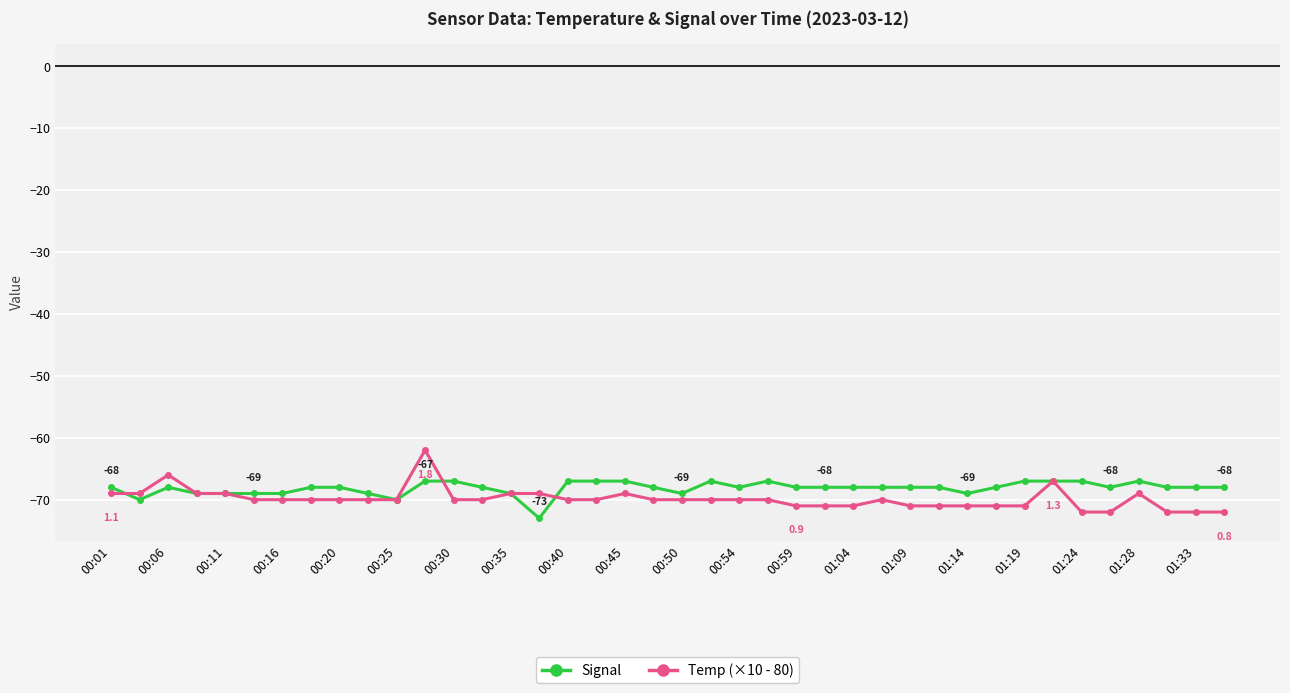

True or false: Signal has more than 1 points higher than both neighbors.

True